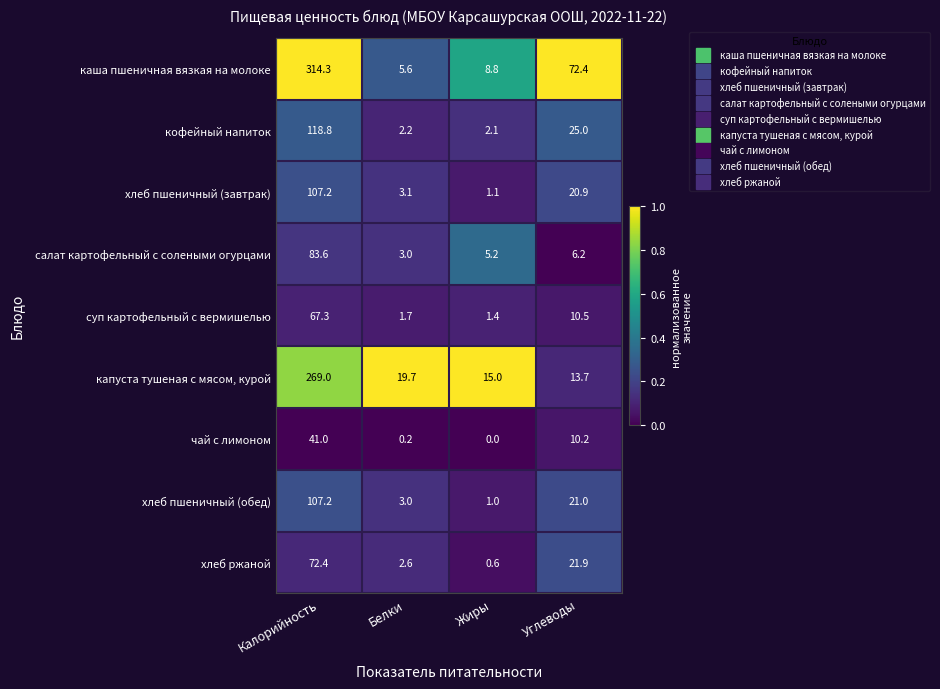

What is the spread (max minus min) of values at Жиры?

15.0